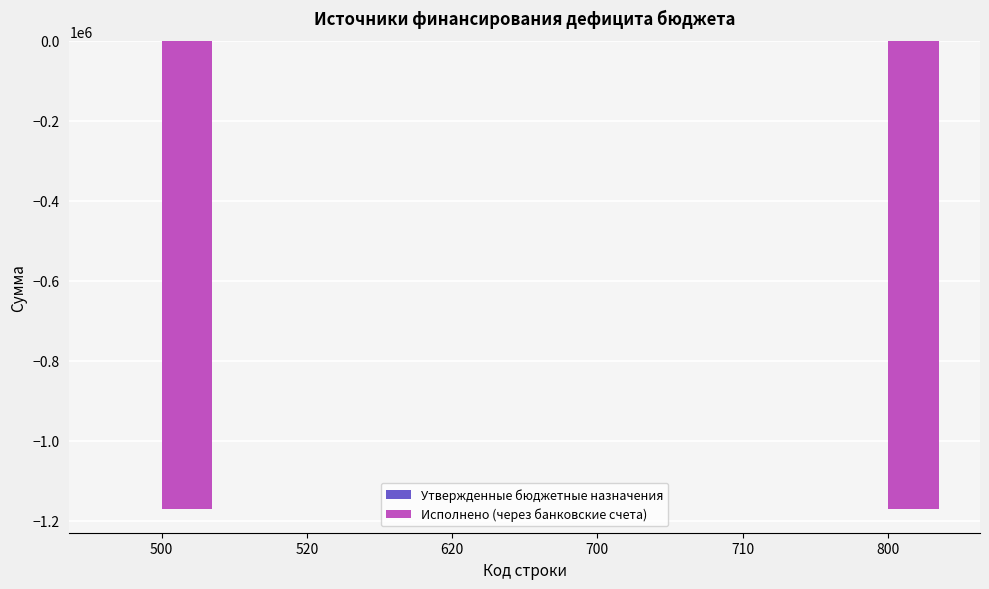

Reading left to right, what are all the values shown in this chart?

500=-1171202.4	520=0.0	620=0.0	700=0.0	710=0.0	800=-1171202.4